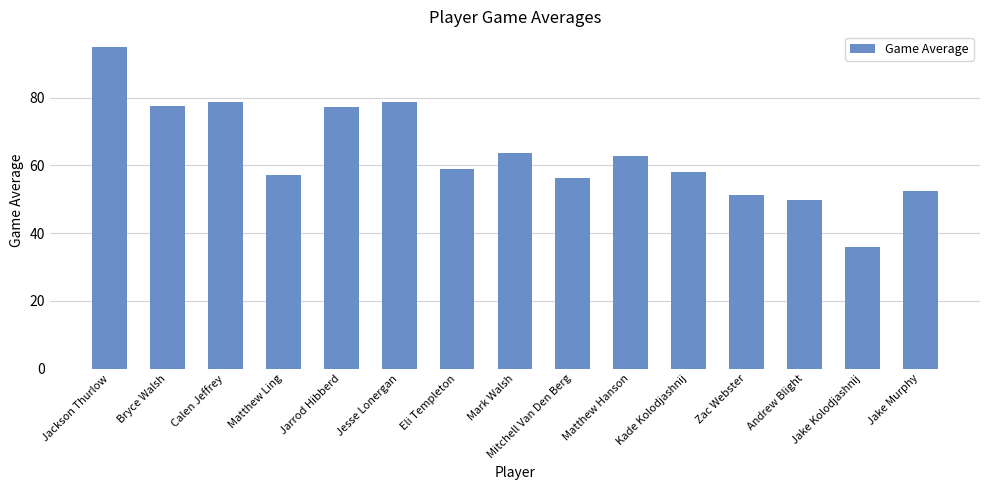

What position from the left is Kade Kolodjashnij?

11